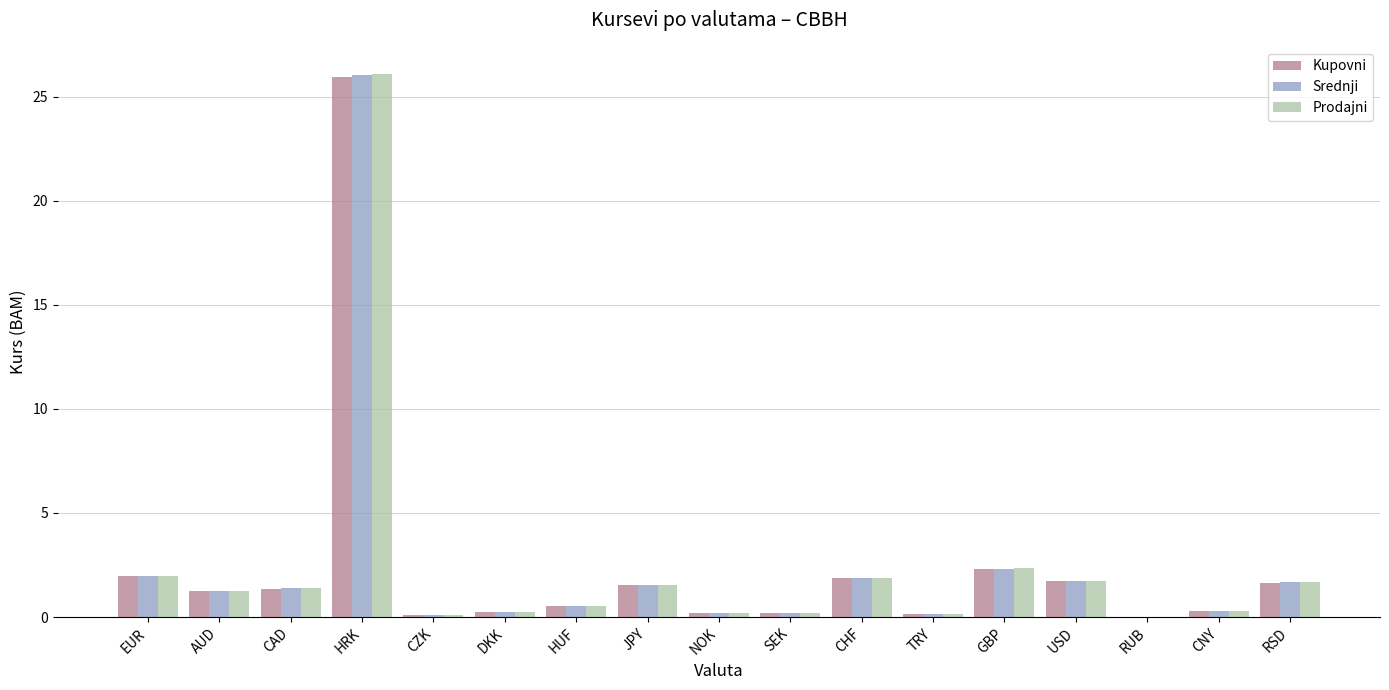

Is it true that Kupovni equals 2.3 at GBP?

True